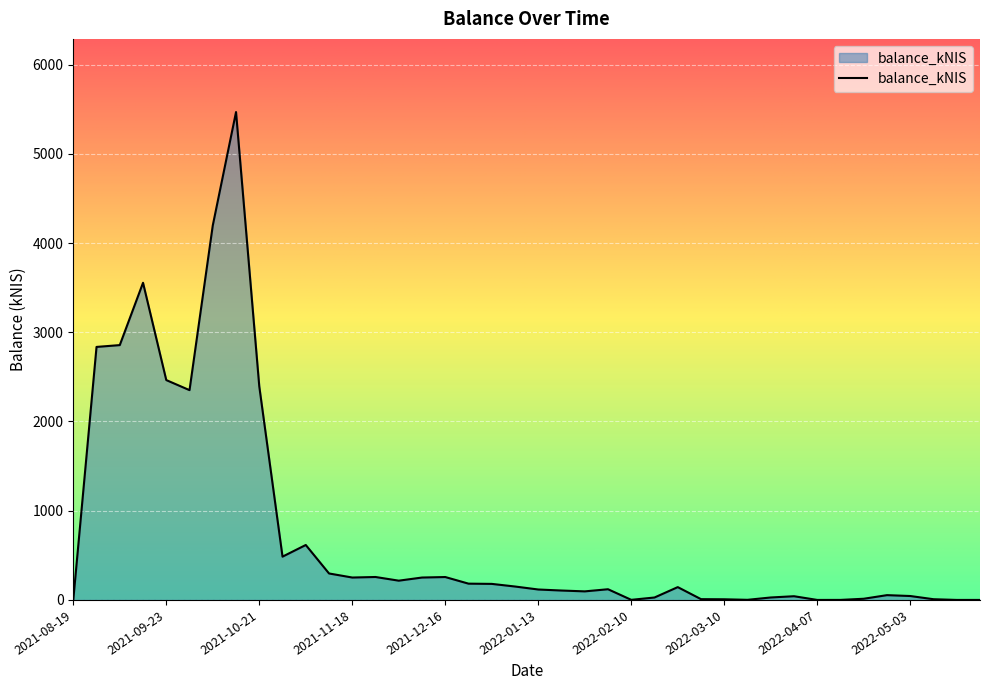

What is the sum of all values?

30076.4